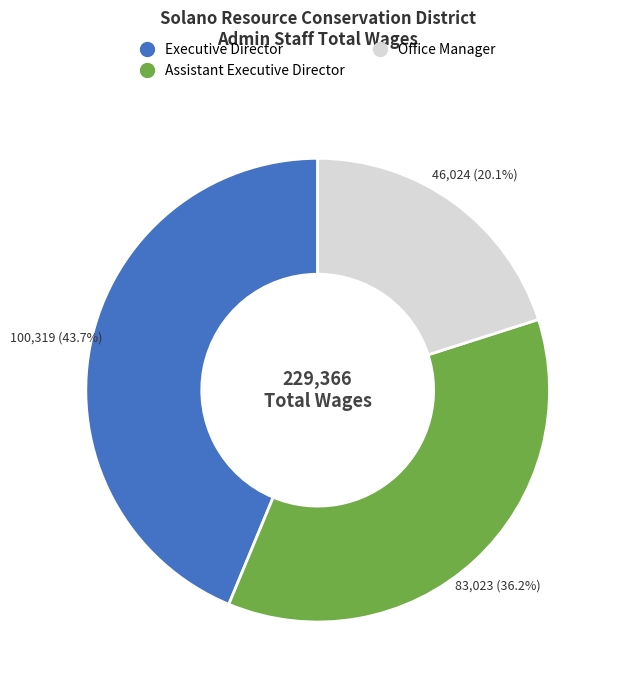

Is Executive Director the majority of the pie?

No